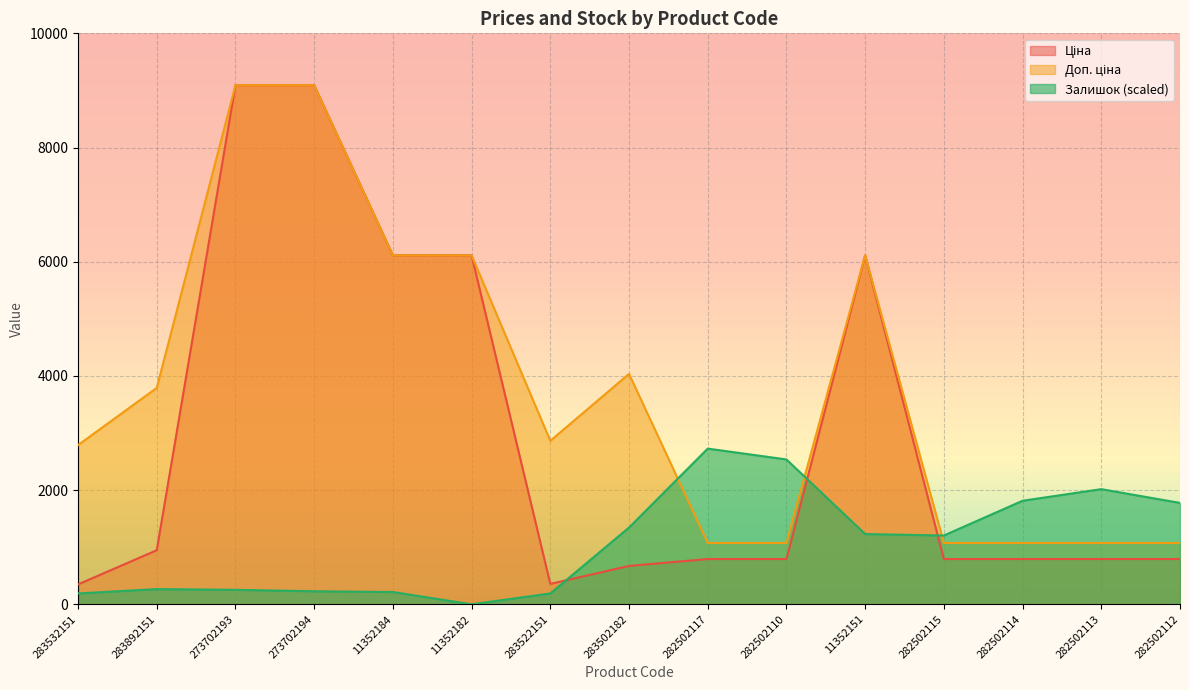

Which has a higher value, 11352182 or 11352151?

11352182